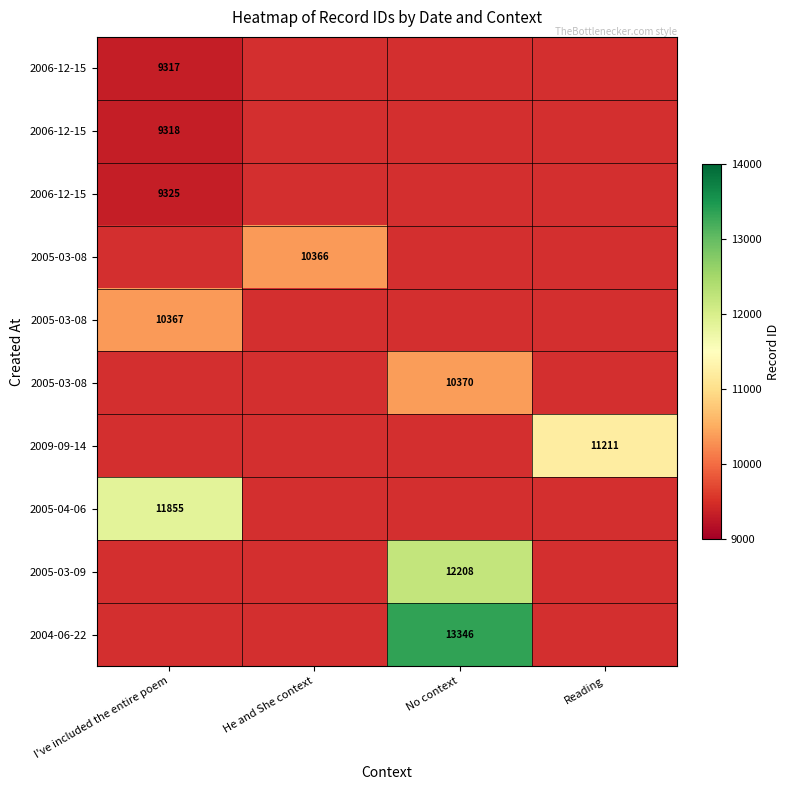

Which has a higher value, He and She context or No context?

No context